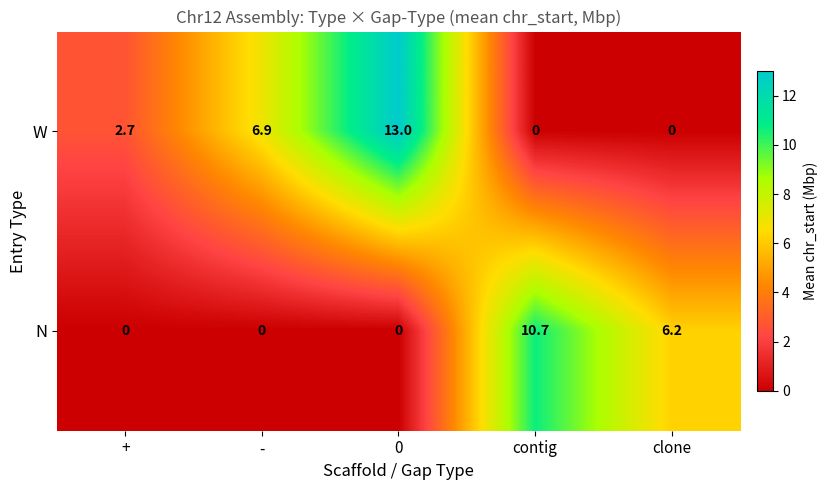

The value of N at + is 6.6. True or false?

False